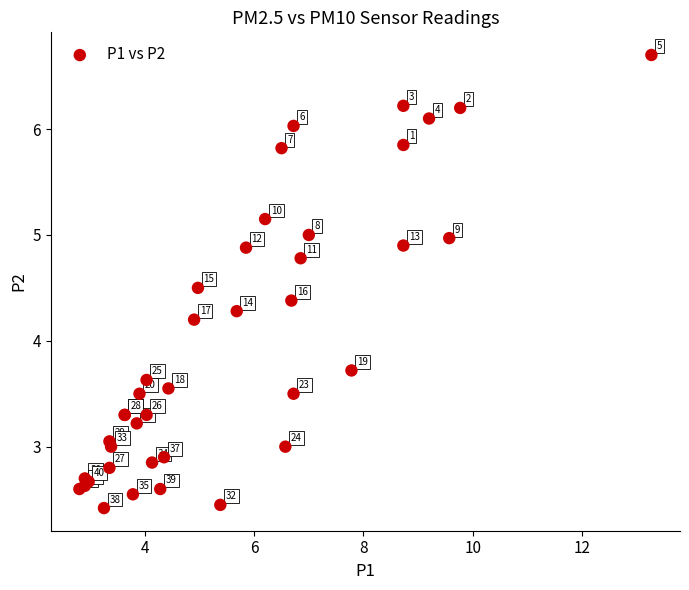

What Y value in the scatter plot is closest to 4?

4.2